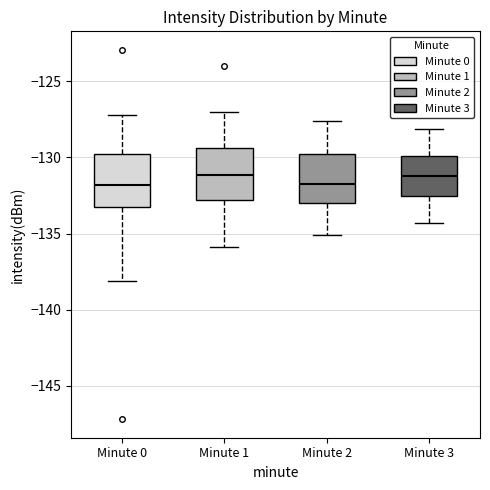

Reading left to right, transcribe this box plot: for each box, give where its median line is, the range the box spans, and where its two whiskers end, as read against the y-axis. The values are not printed on the chart, so give them approximately, as read against the axis.

Minute 0: median -132.0, box -133.5 to -130.0, whiskers -138.0 to -127.0
Minute 1: median -131.0, box -133.0 to -129.5, whiskers -136.0 to -127.0
Minute 2: median -131.5, box -133.0 to -130.0, whiskers -135.0 to -127.5
Minute 3: median -131.0, box -132.5 to -130.0, whiskers -134.5 to -128.0